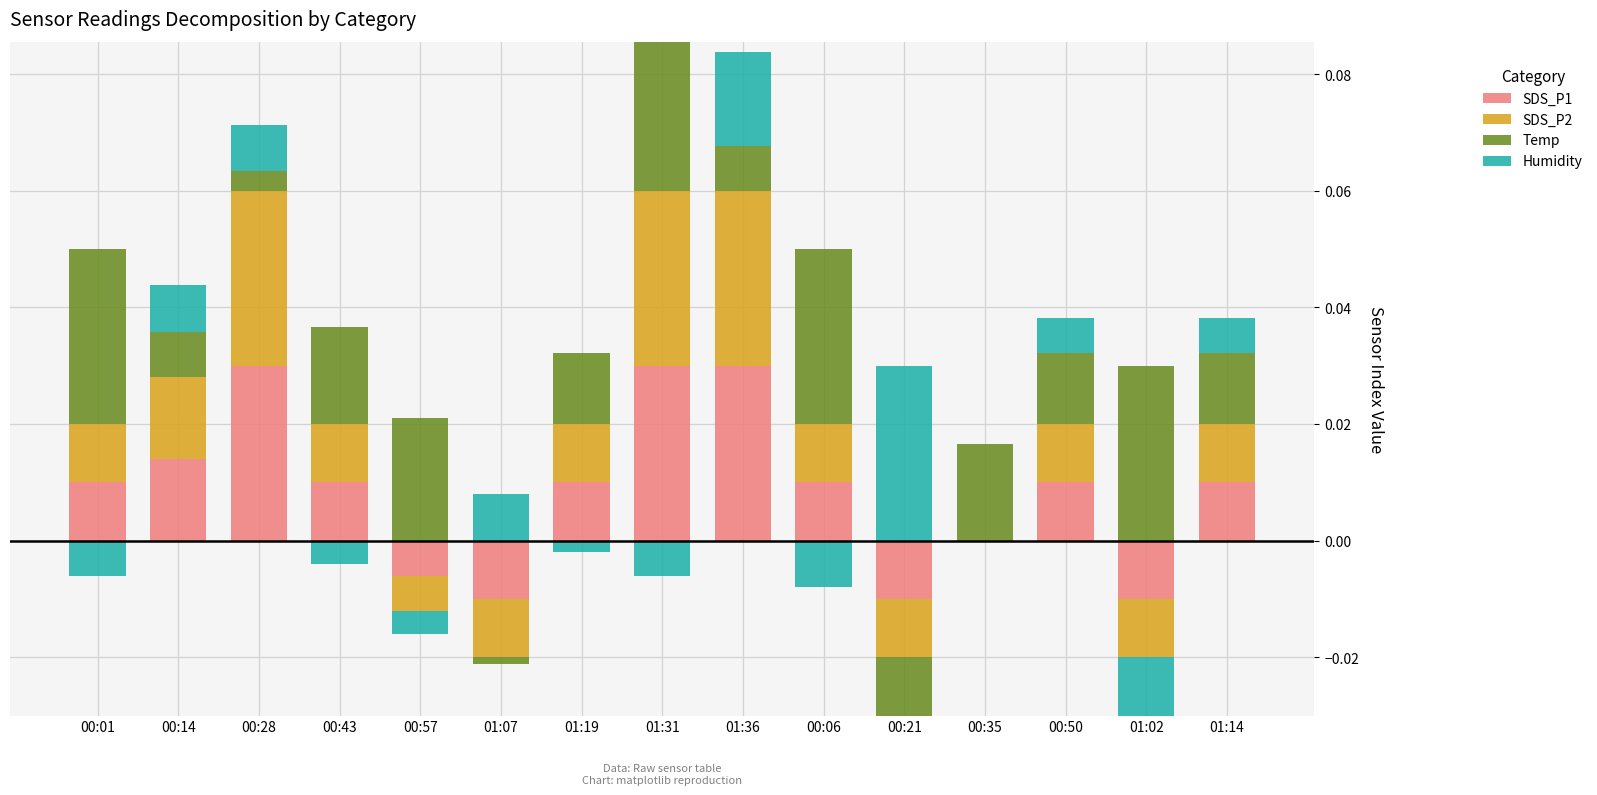

What are all the series names shown in the legend?

SDS_P1, SDS_P2, Temp, Humidity